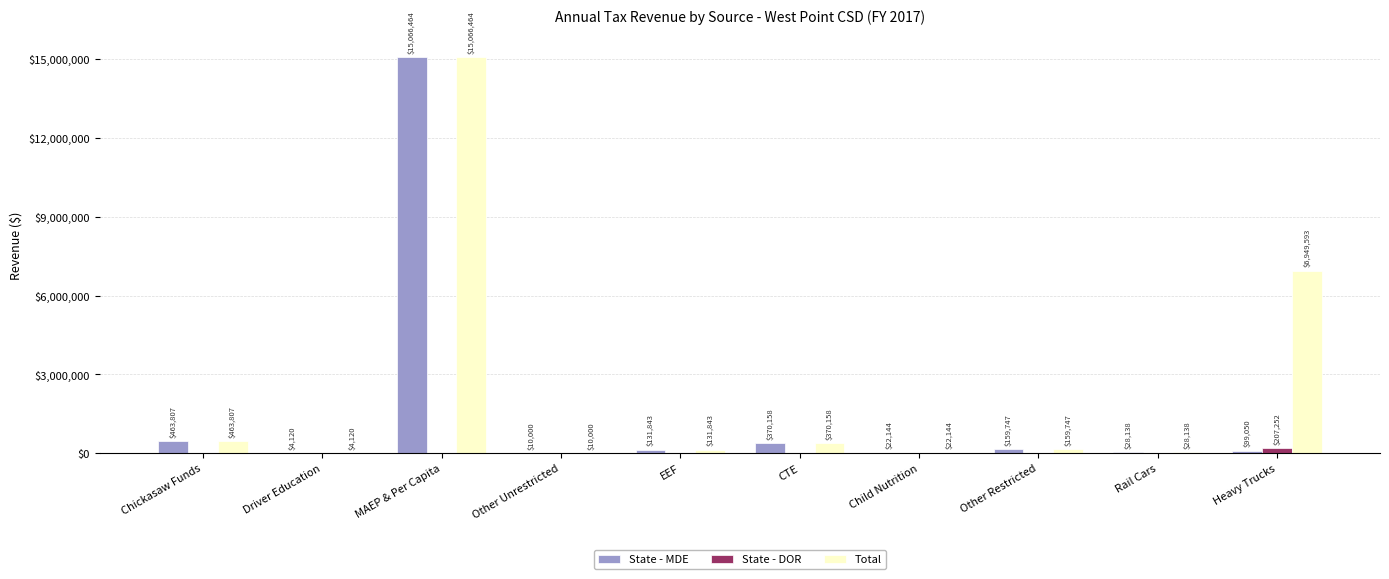

What is the total value across all series at Driver Education?

8240.0